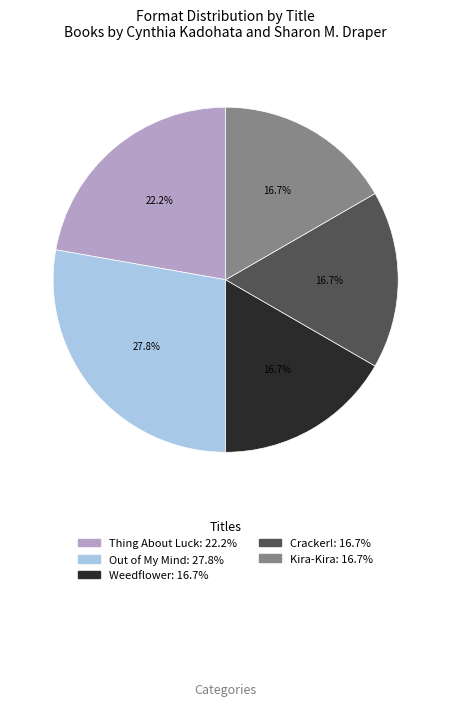

Does Out of My Mind represent more than half of the total?

No